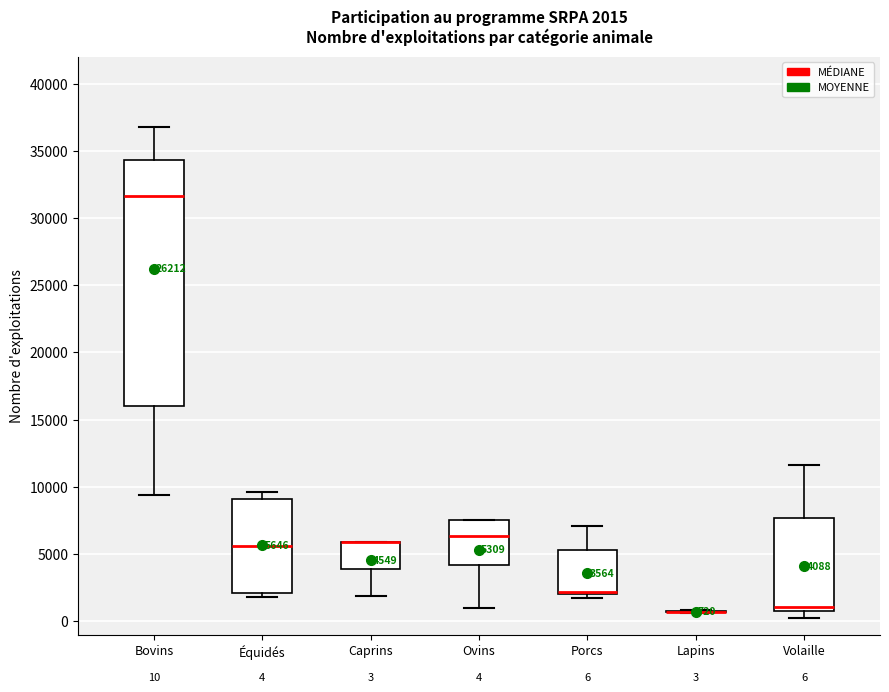

Which box is the tallest, from its lower edge to its upper edge?

Bovins